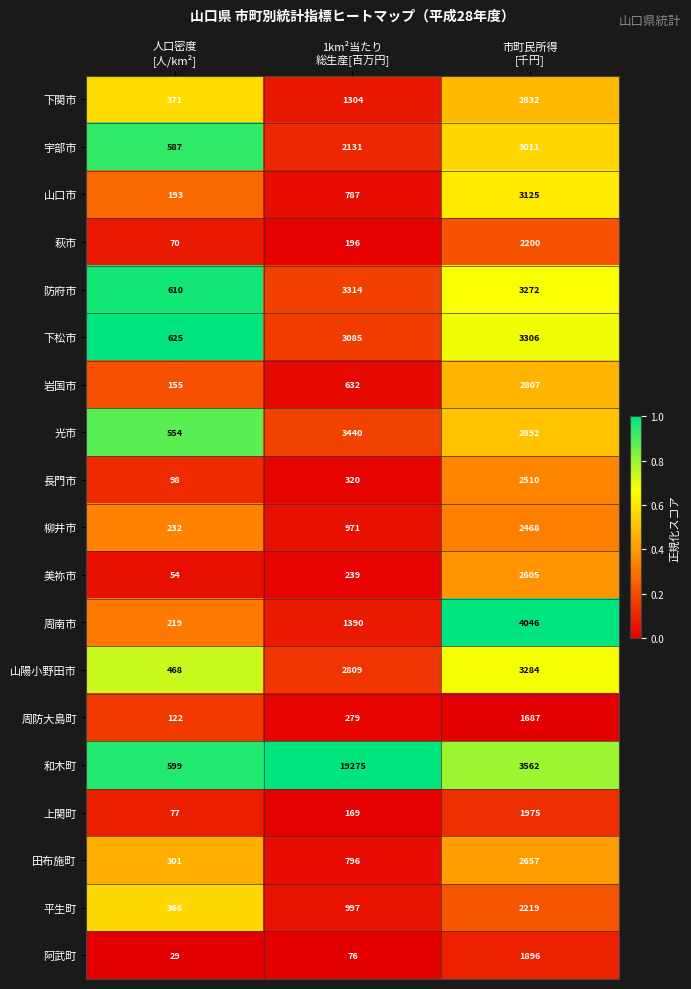

Rank the series by their maximum value, from highest to lowest.

和木町, 周南市, 光市, 防府市, 下松市, 山陽小野田市, 山口市, 宇部市, 下関市, 岩国市, 田布施町, 美祢市, 長門市, 柳井市, 平生町, 萩市, 上関町, 阿武町, 周防大島町